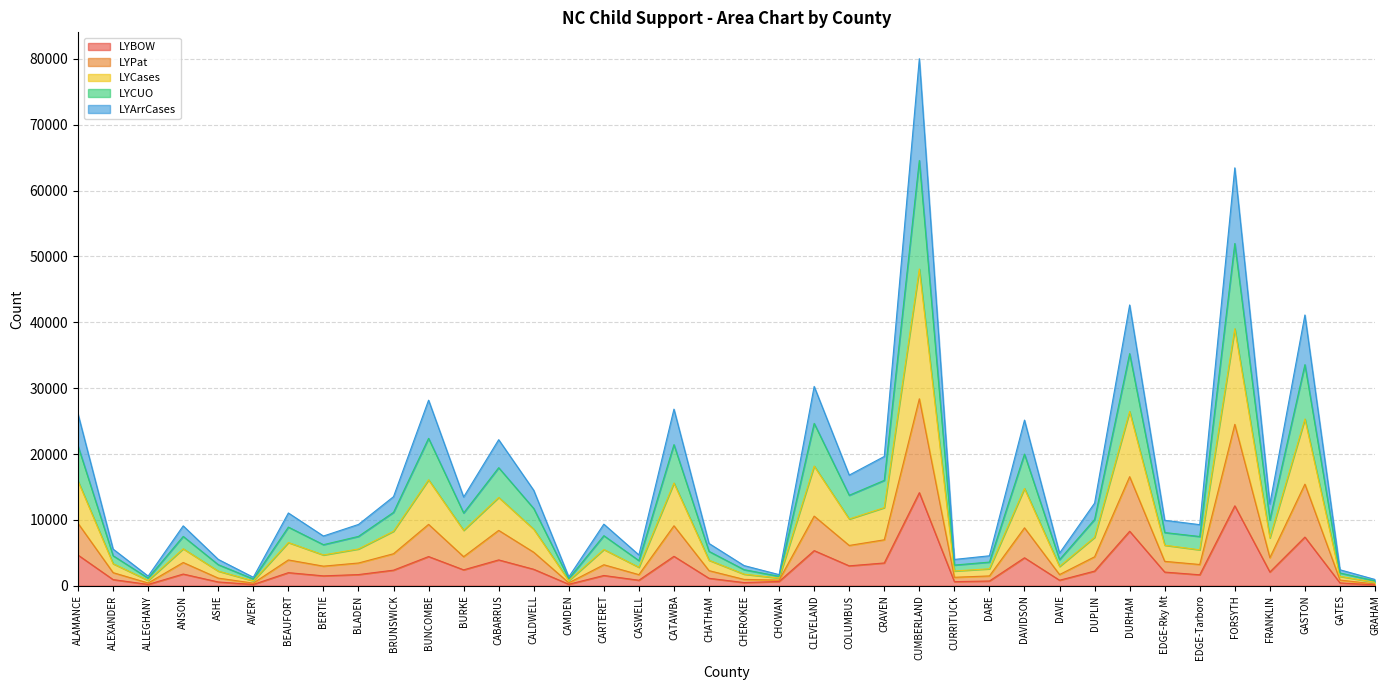

What is the minimum value shown in the chart?

127